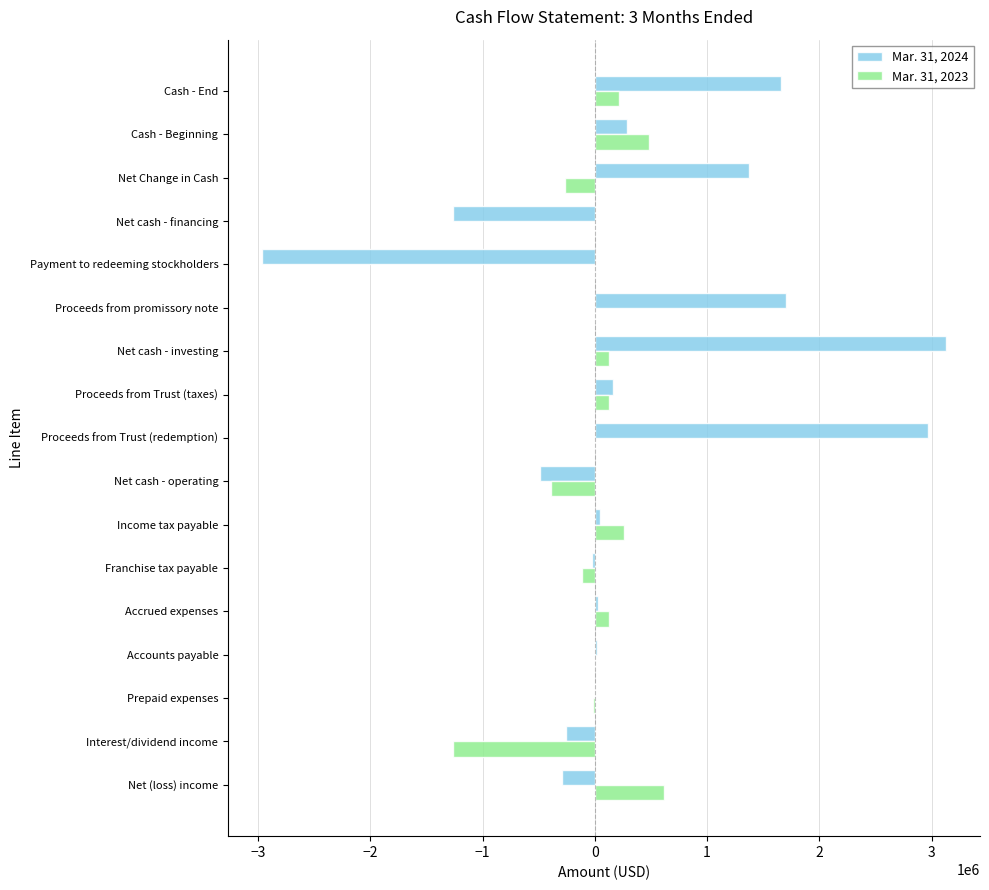

Where is Mar. 31, 2023 nearest to the value -325571?

Net Change in Cash